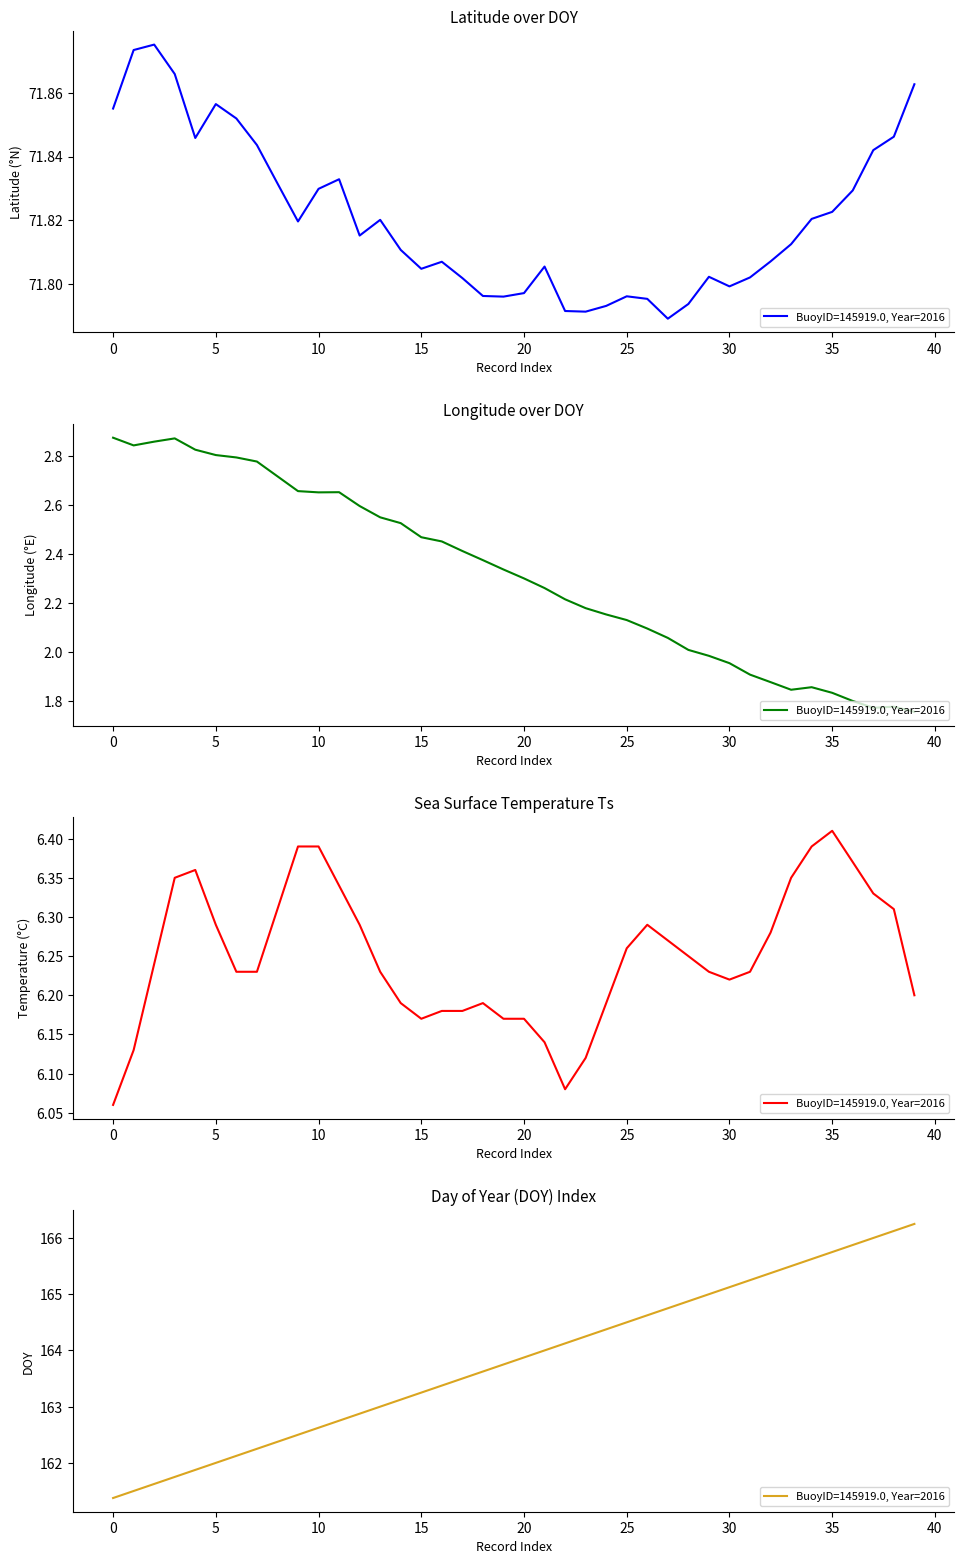

At which category is the sum across all series the highest?

39